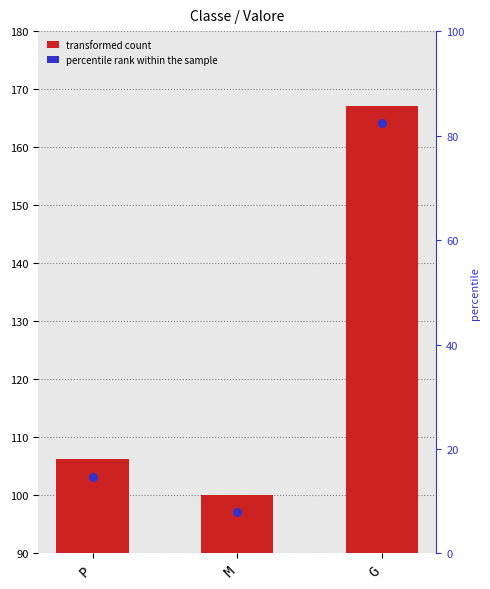

What is the change in value from P to G?

+60.9